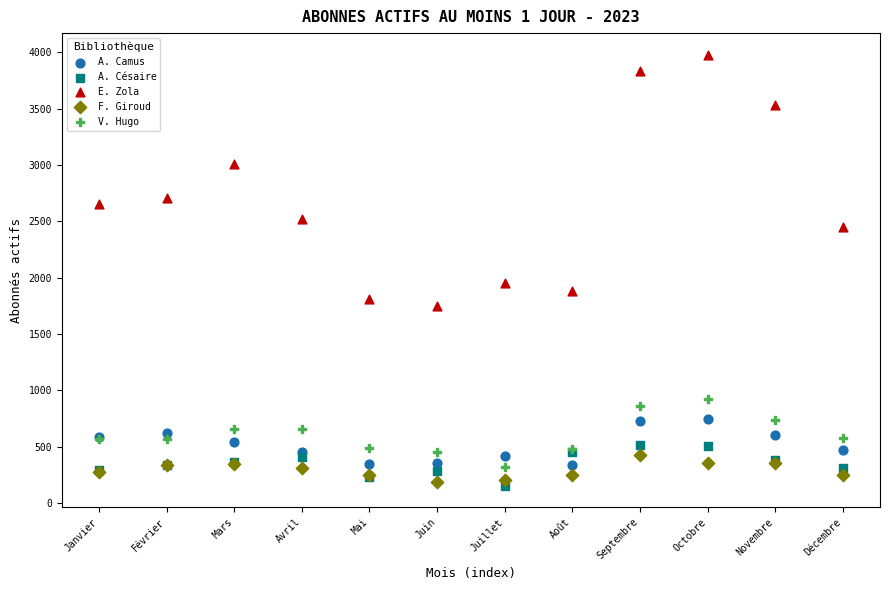

Which series contains the highest Y value?

E. Zola